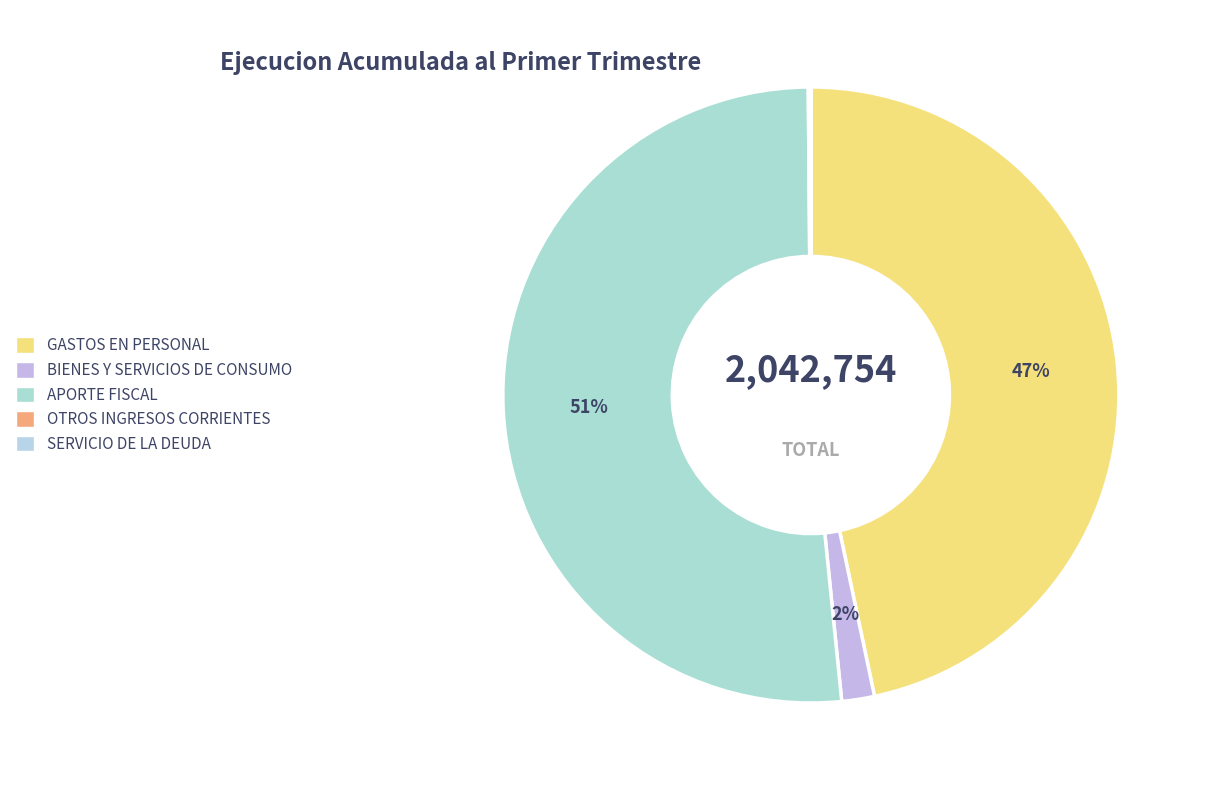

Is there any slice that represents more than half of the pie?

Yes